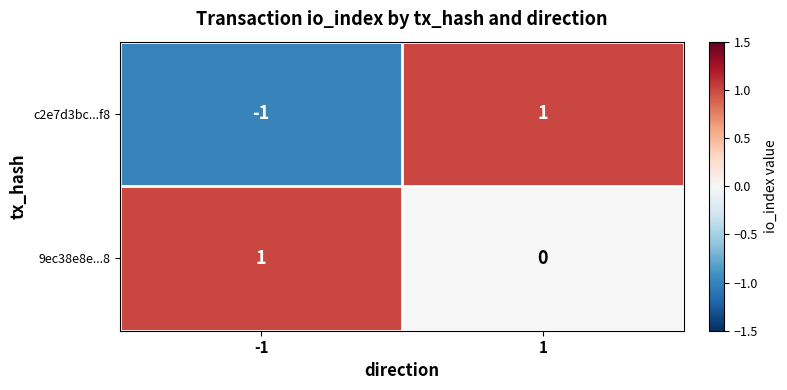

How many categories are shown in the chart?

2